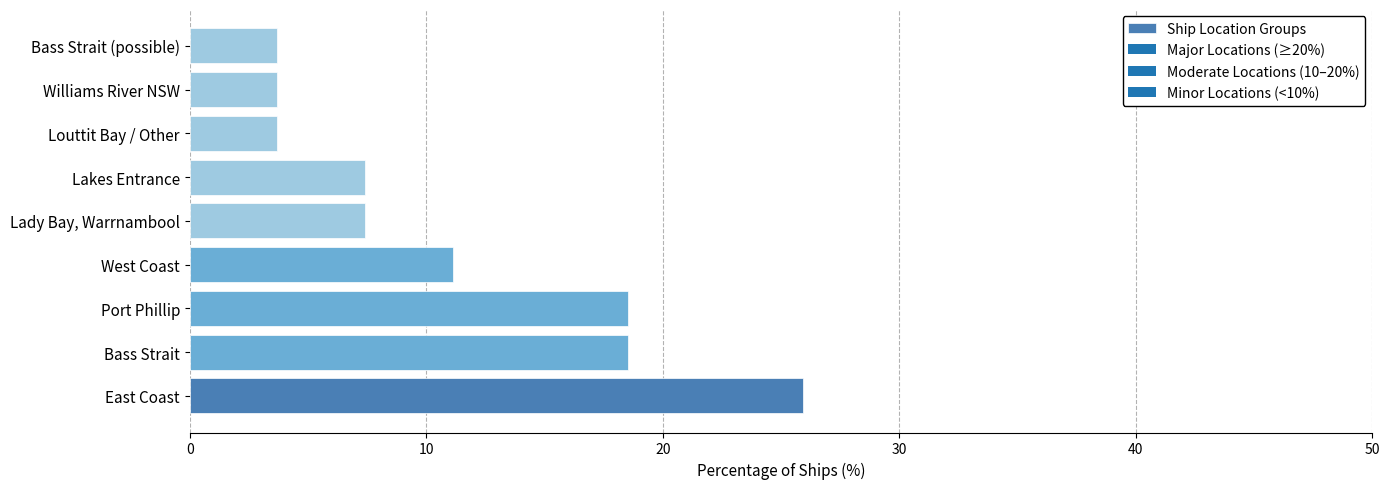

What is the maximum value shown in the chart?

25.9